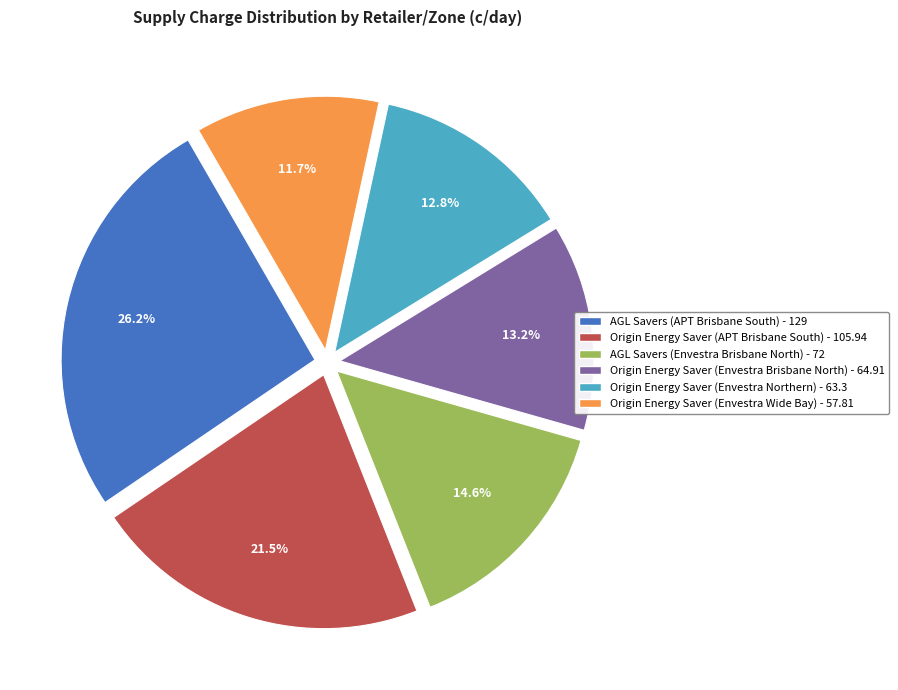

Is there any slice that represents more than half of the pie?

No